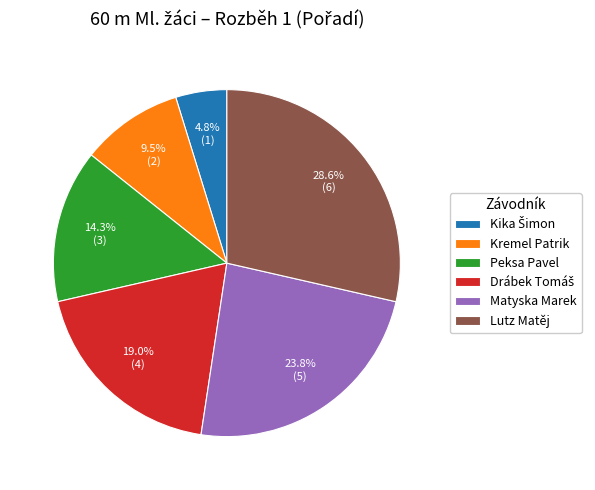

To the nearest percent, what is the difference between the largest and smallest slice percentages?

24%